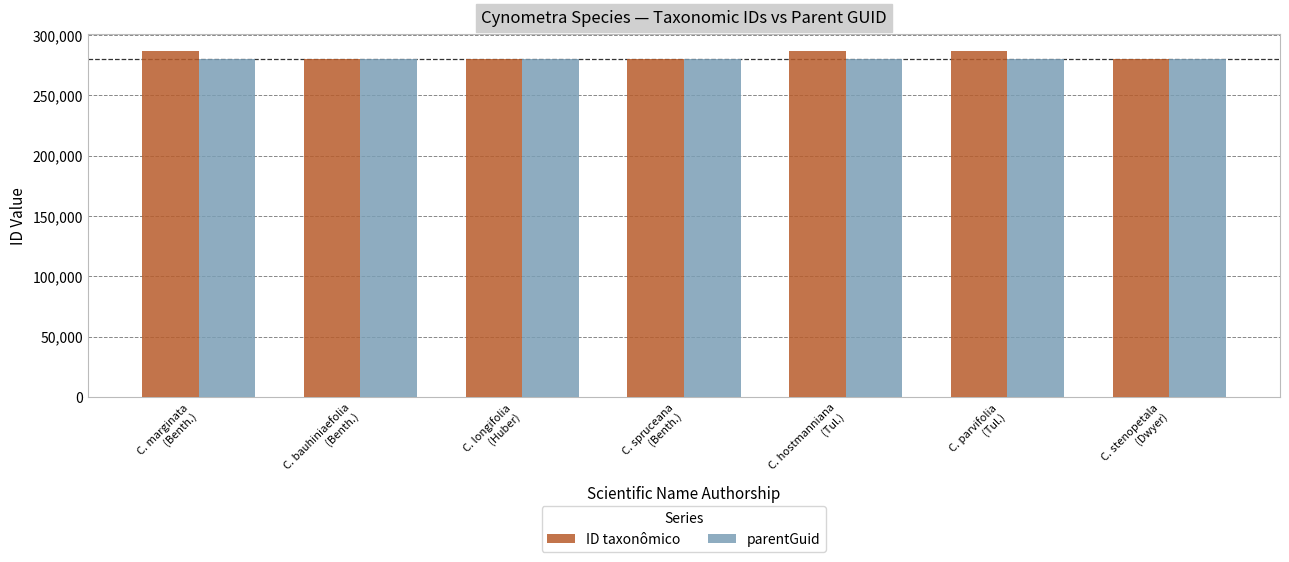

What is the label of the 7th bar from the left?

C. stenopetala
(Dwyer)